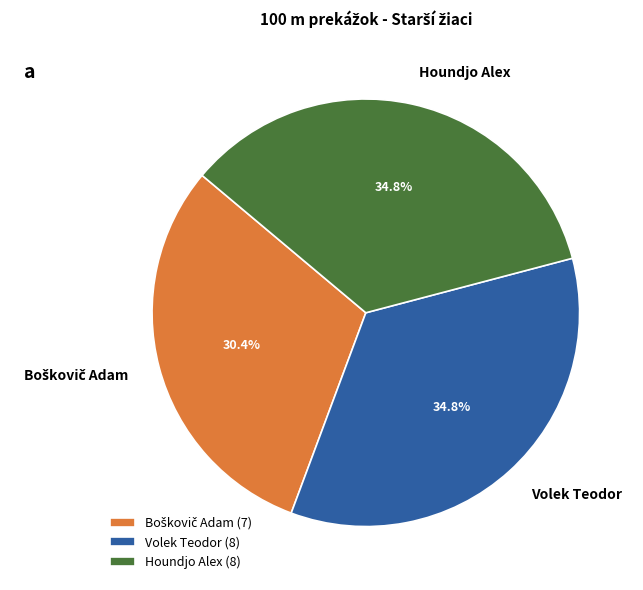

Combined, what portion of the pie is Houndjo Alex and Volek Teodor?

69.6%